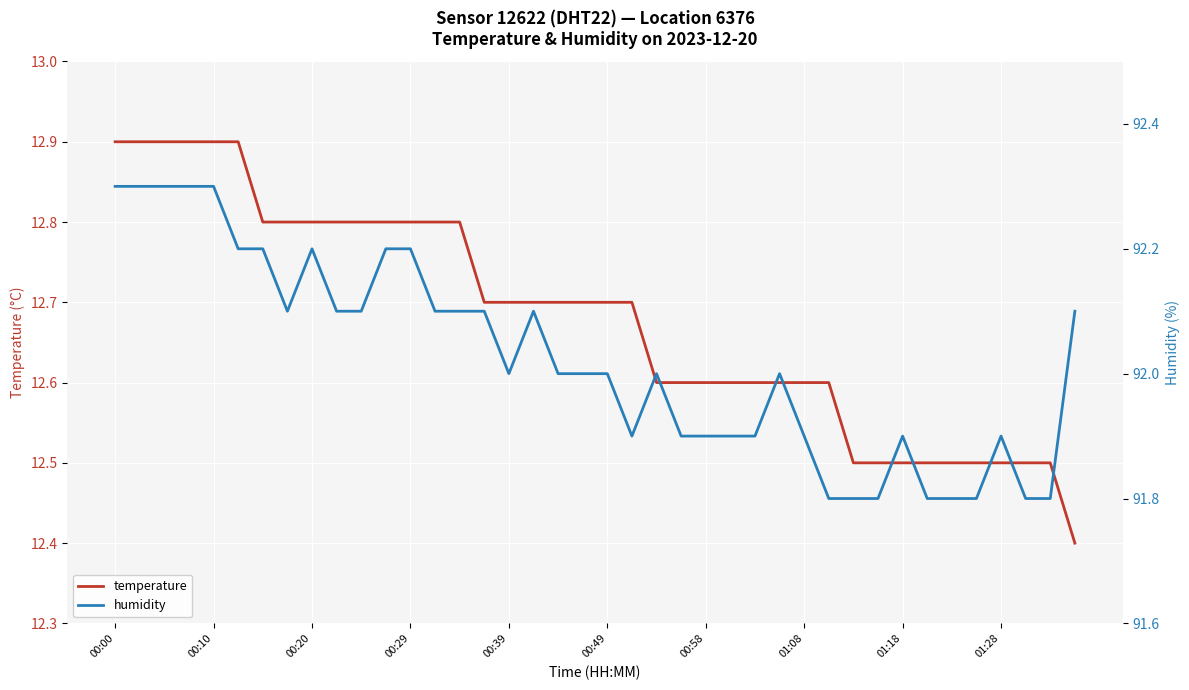

At which label does humidity reach its peak?

00:00